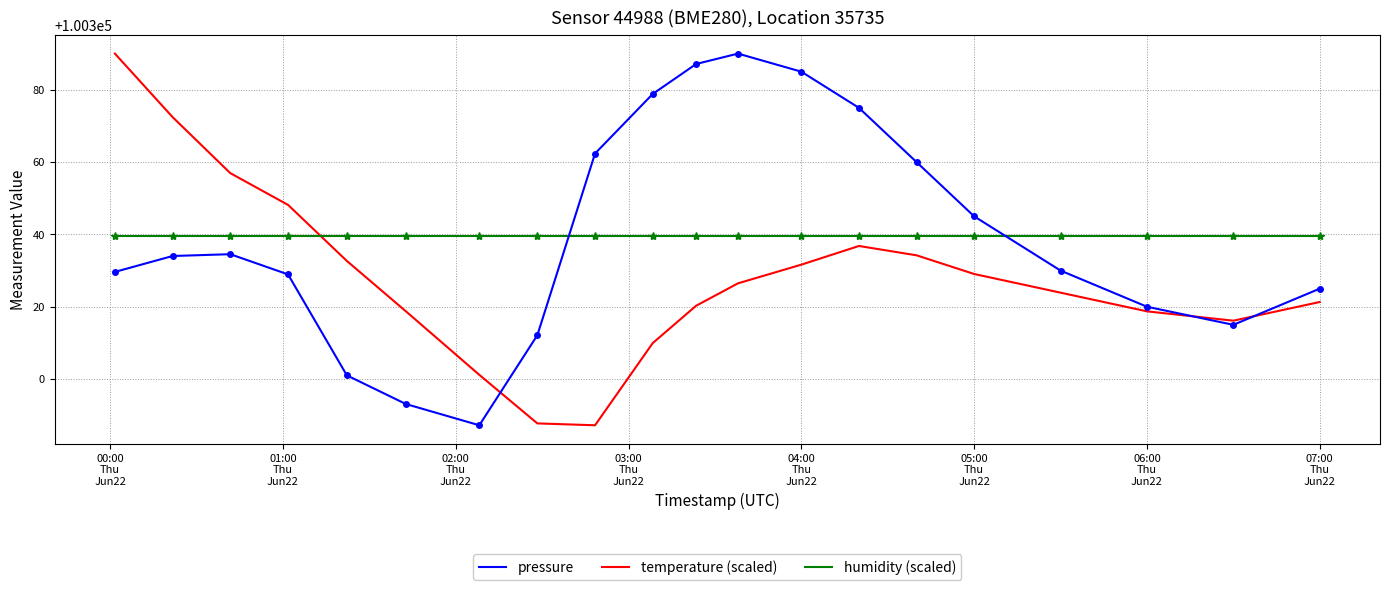

How many times do humidity (scaled) and pressure cross each other?

2